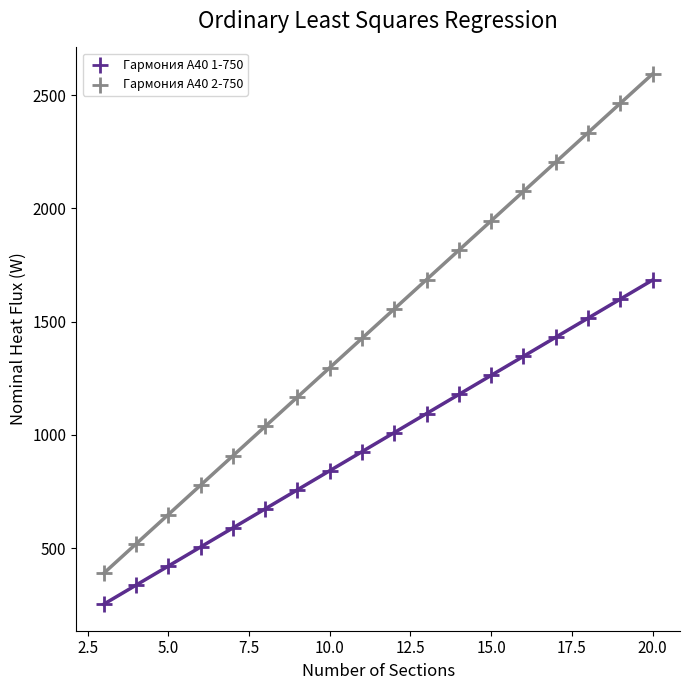

What are all the series names shown in the legend?

Гармония А40 1-750, Гармония А40 2-750